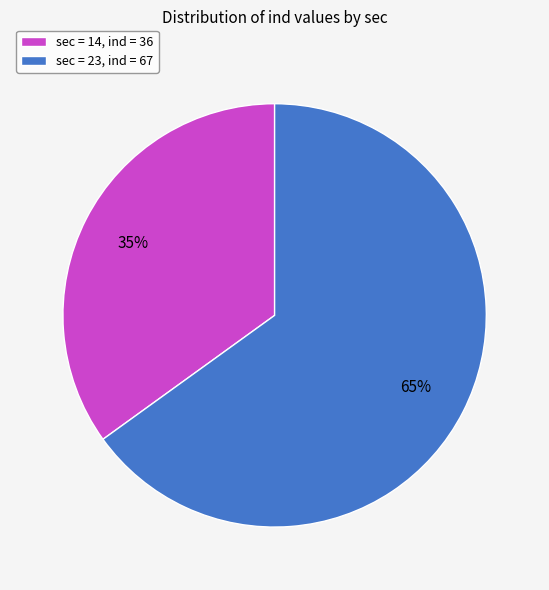

What is the largest slice in the pie chart?

sec = 23, ind = 67